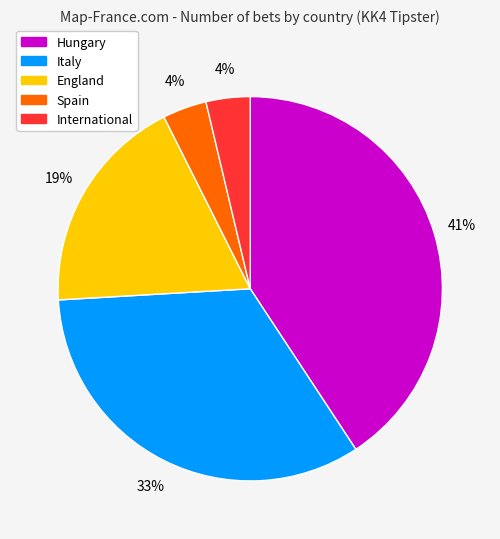

How many slices are in this pie chart?

5